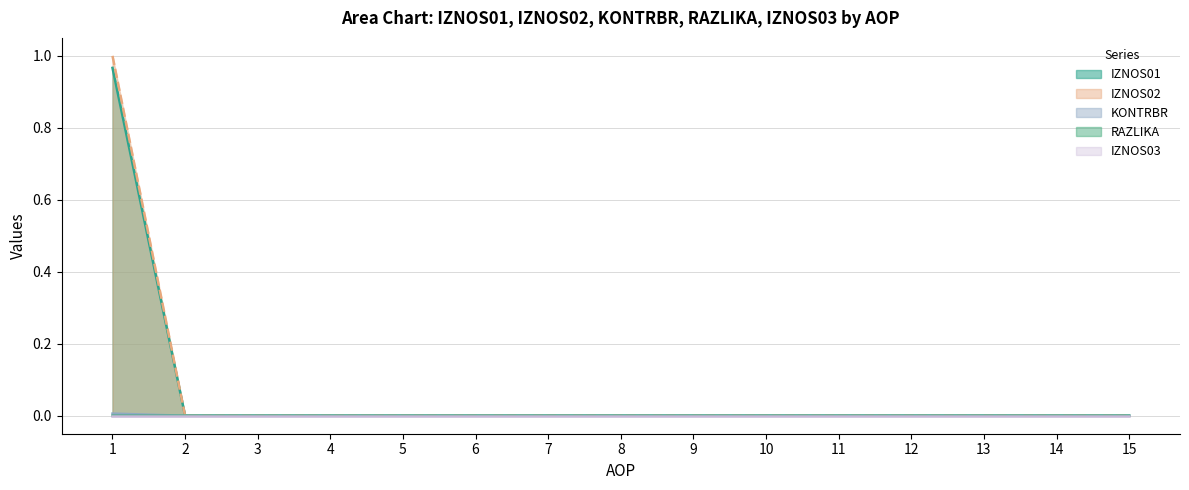

True or false: IZNOS02 and RAZLIKA cross at least once.

False